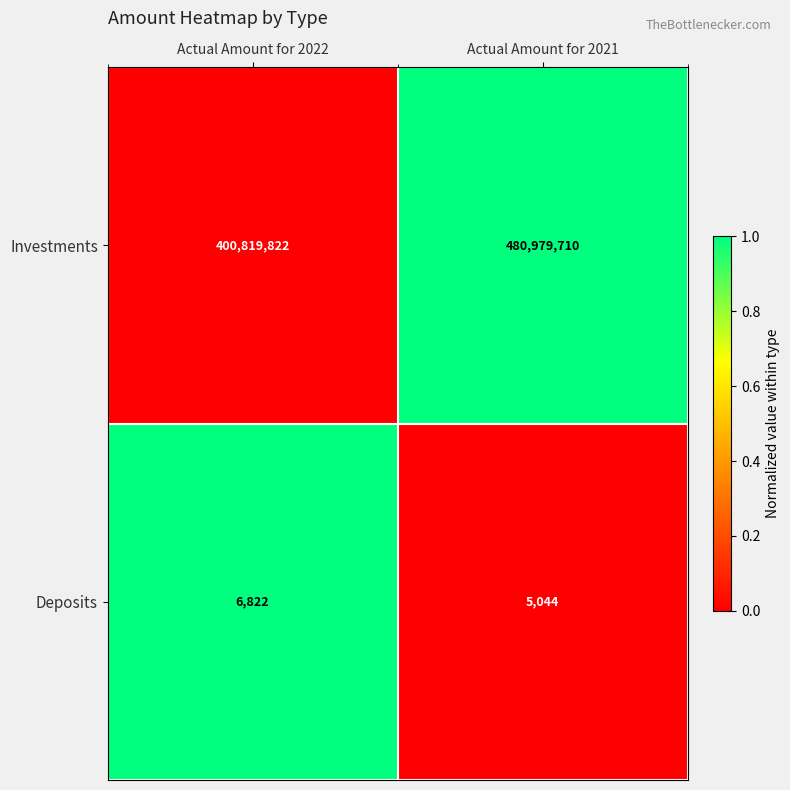

What is the total value across all series at Actual Amount for 2022?

400826644